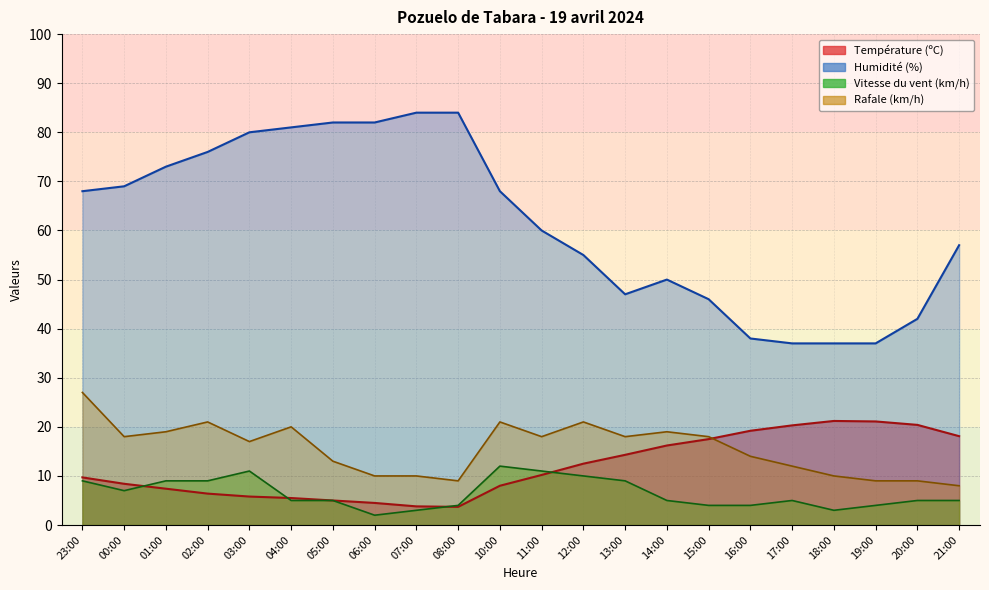

How many series are shown in this chart?

4